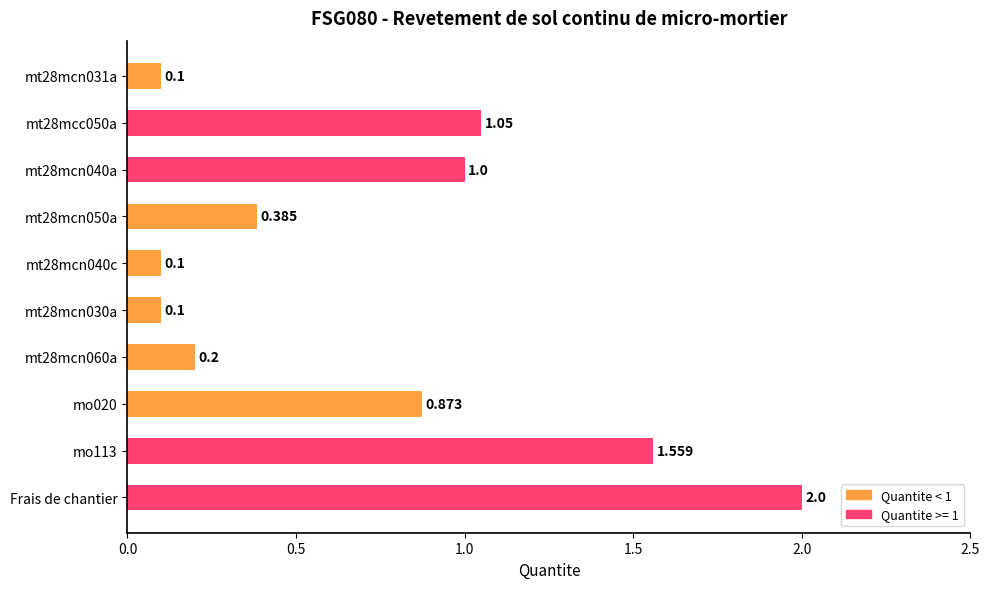

At which category does the chart reach its peak across all series?

Frais de chantier